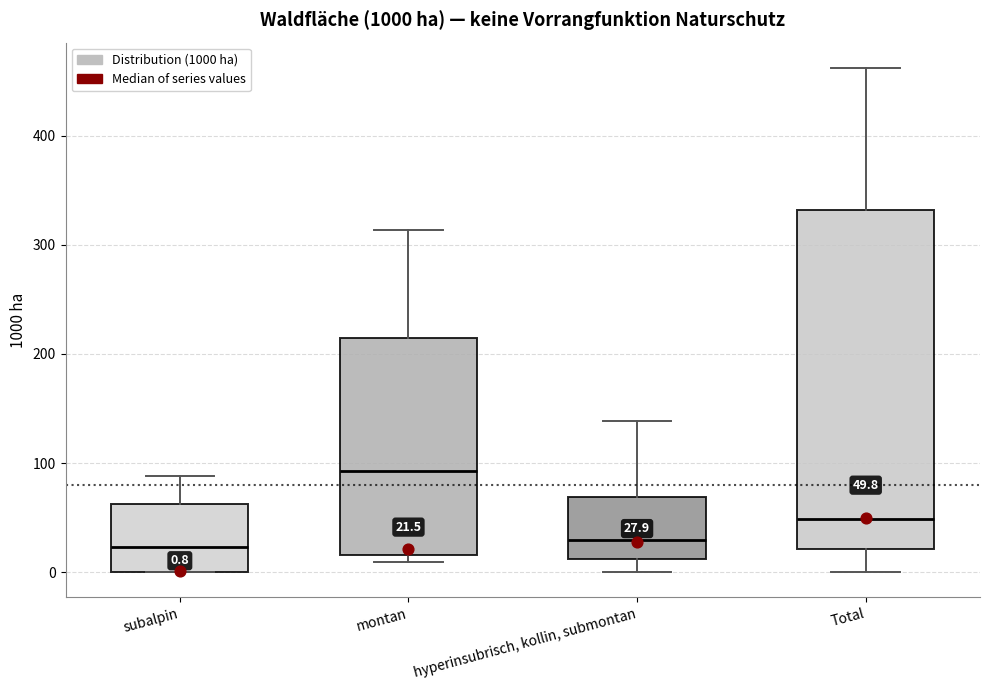

Which box is the tallest, from its lower edge to its upper edge?

Total